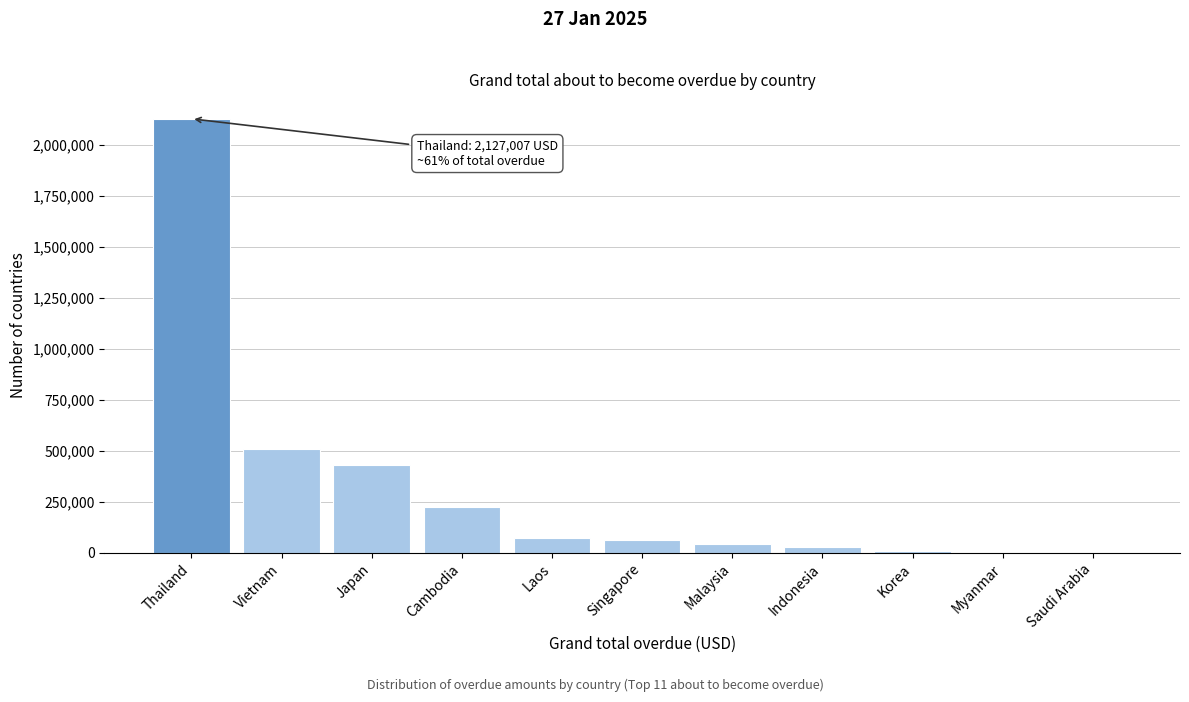

What is the maximum value shown in the chart?

2127007.0